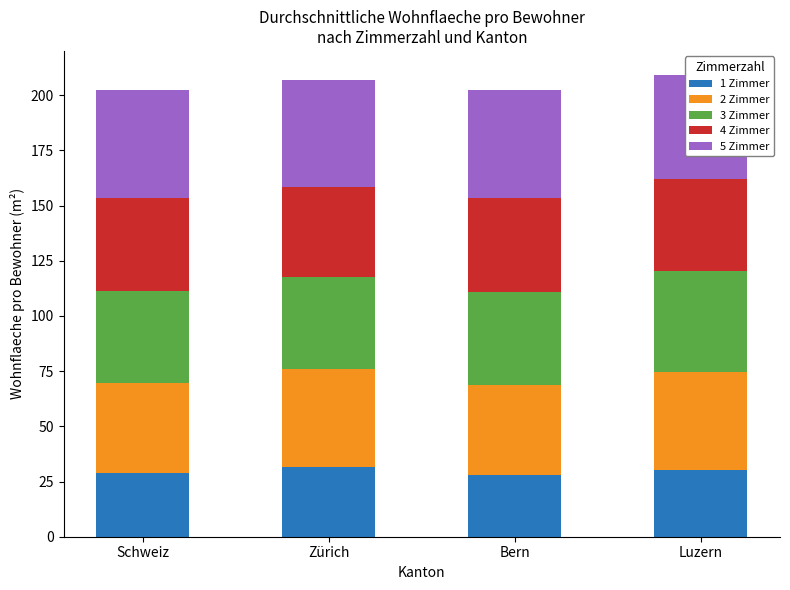

Which series changed the most between Zürich and Luzern?

3 Zimmer